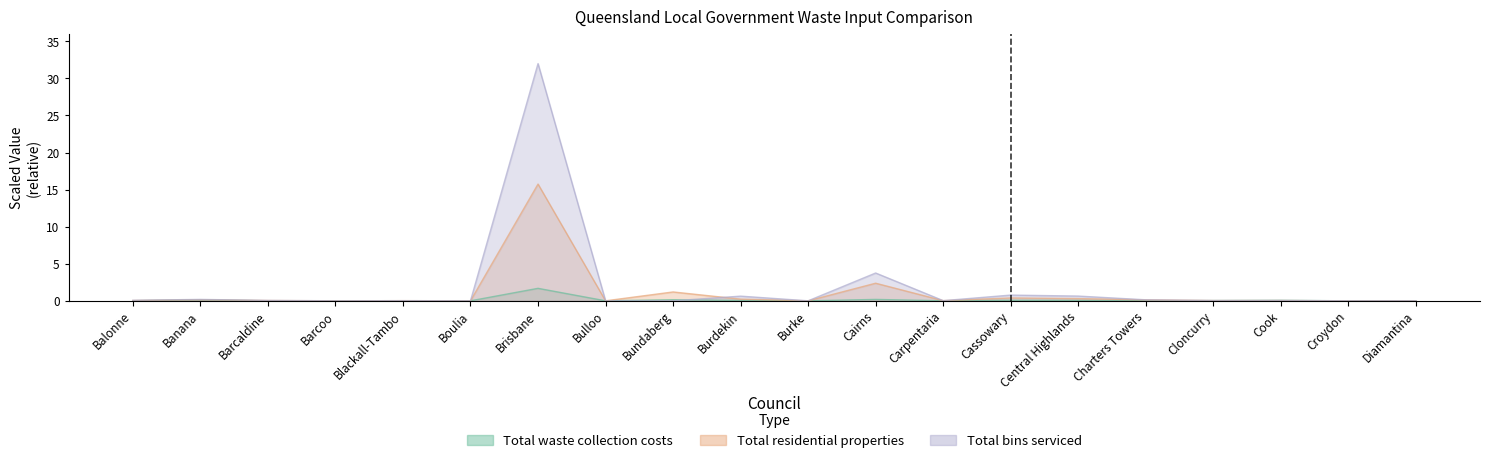

At which category does the chart reach its peak across all series?

Brisbane